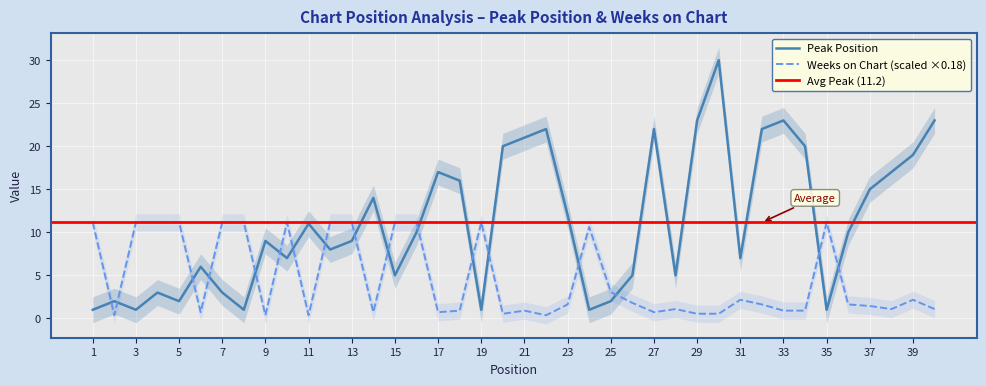

How many values in the Peak Position series are below 10?

20